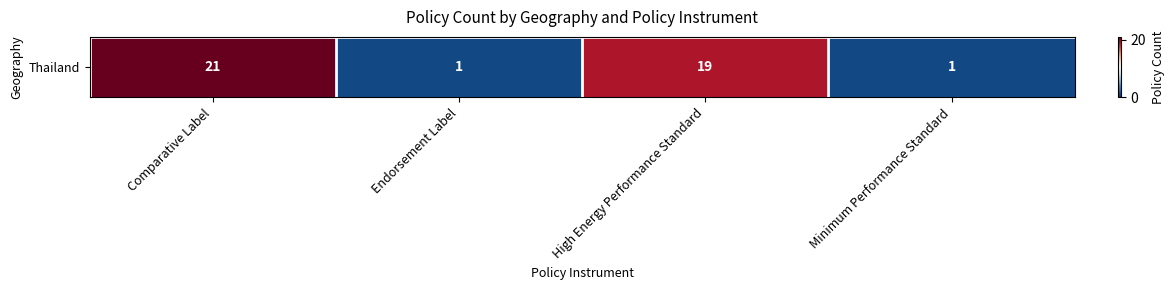

What is the difference between the second highest and minimum values?

18